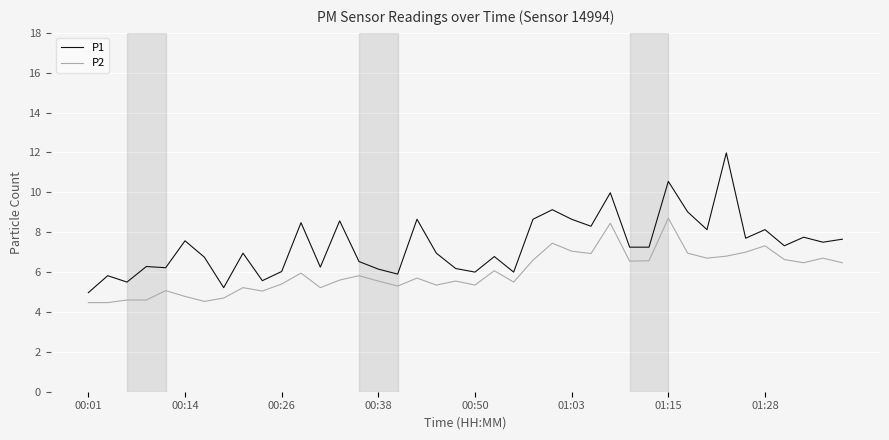

Is this an area chart (filled region under the line)?

No